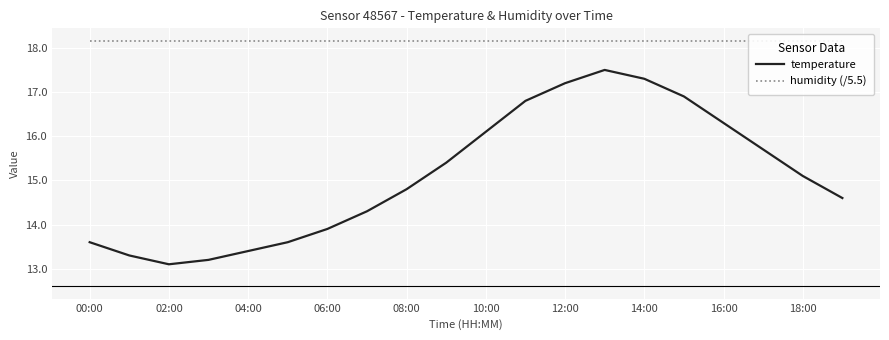

The temperature series shows 17.3 at 14:00. True or false?

True